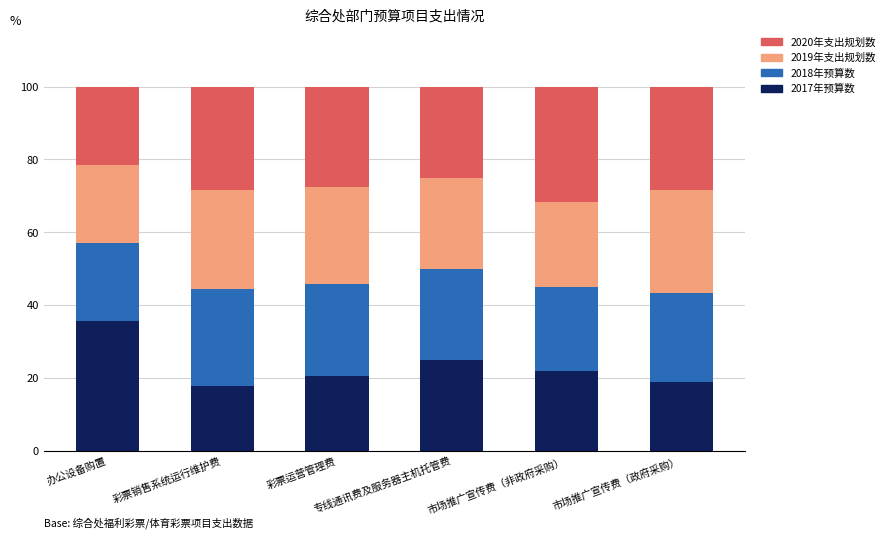

At which label does 2017年预算数 reach its peak?

办公设备购置